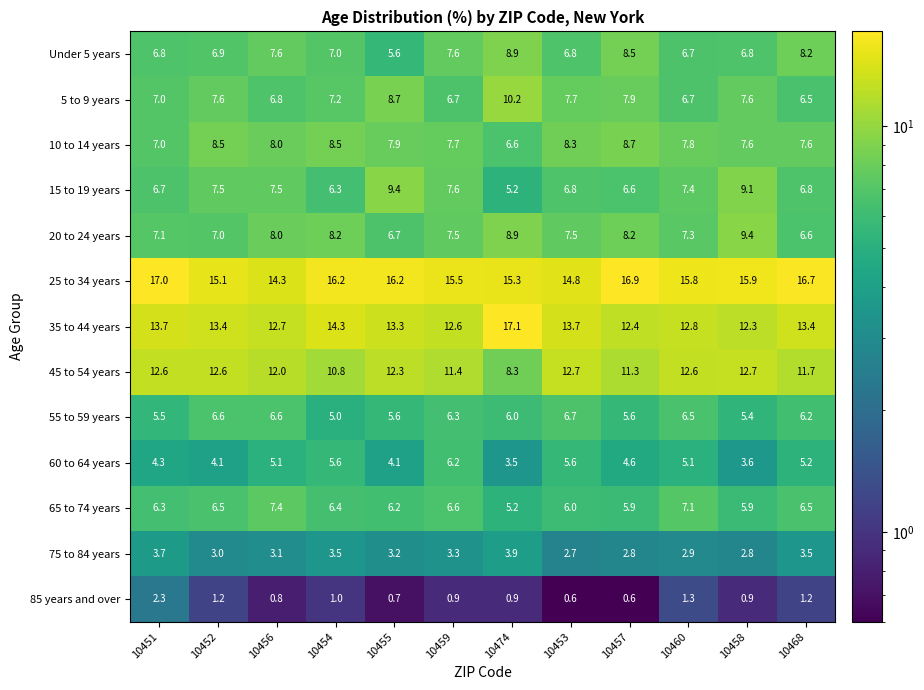

Which category has the highest value in the 65 to 74 years series?

10456